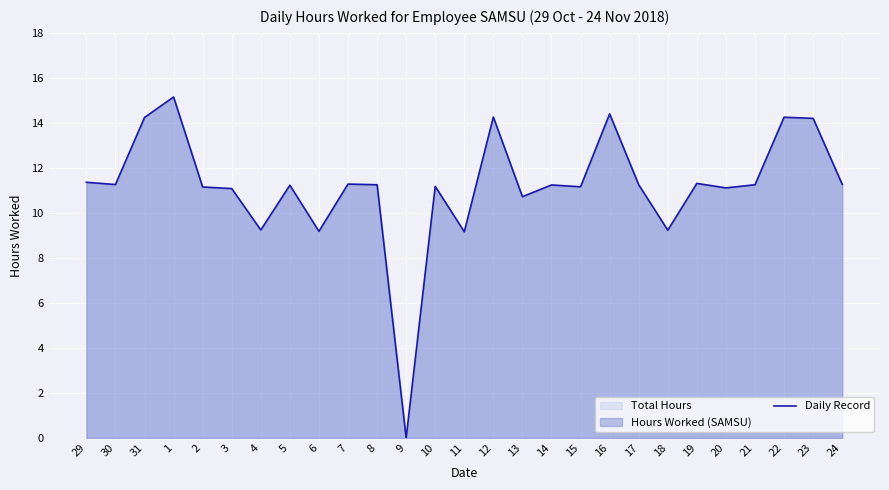

Reading left to right, list all the values displayed in this chart.

11.4	11.3	14.2	15.2	11.2	11.1	9.2	11.2	9.2	11.3	11.2	0.0	11.2	9.2	14.3	10.7	11.2	11.2	14.4	11.2	9.2	11.3	11.1	11.2	14.2	14.2	11.3